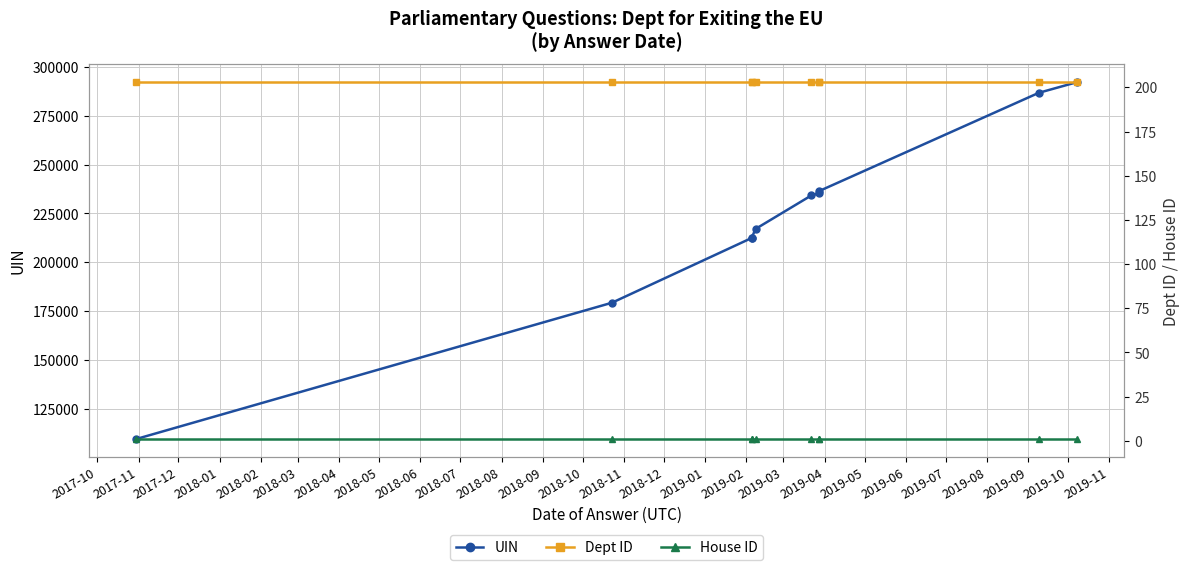

What is the sum of all UIN values?

2215911